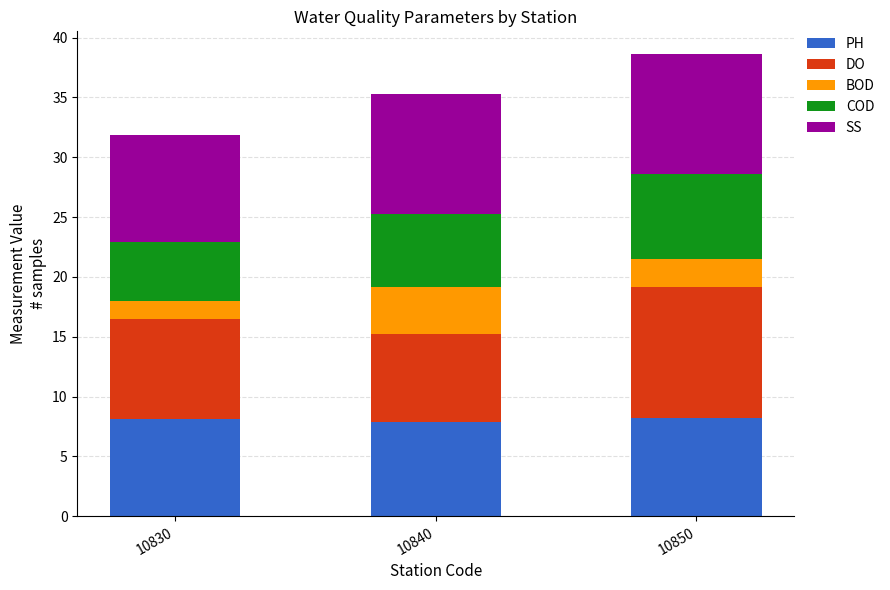

What is the sum of the PH values at 10840 and 10830?

16.0